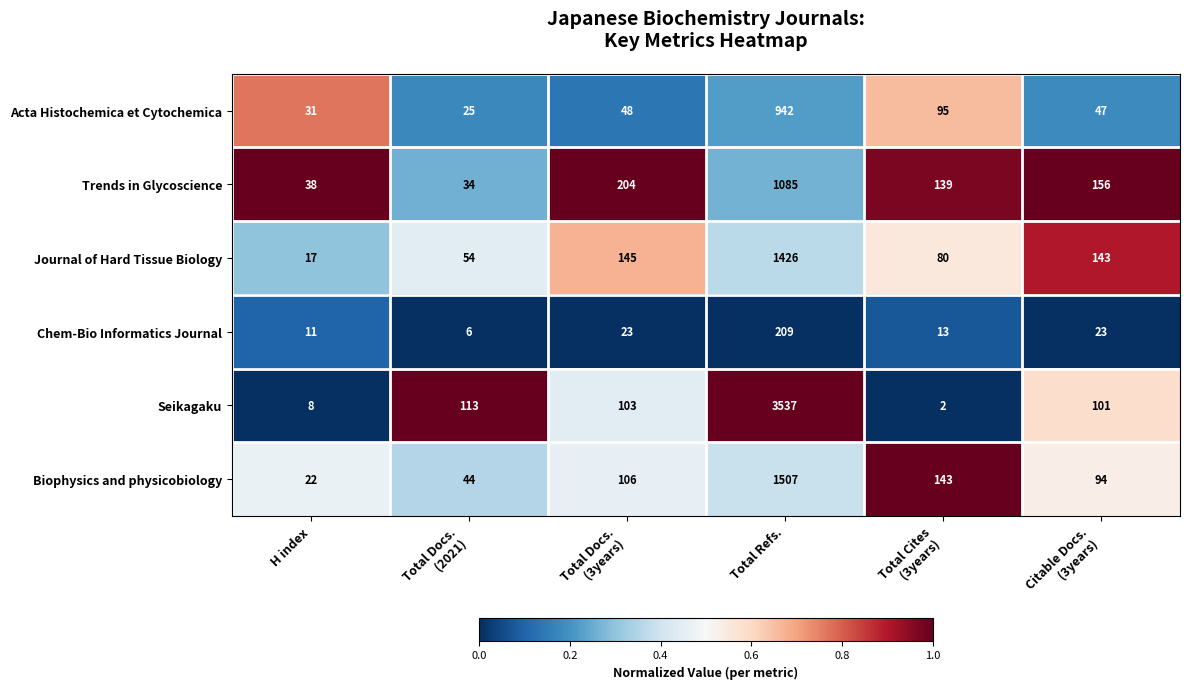

At which category is the sum across all series the highest?

Total Refs.